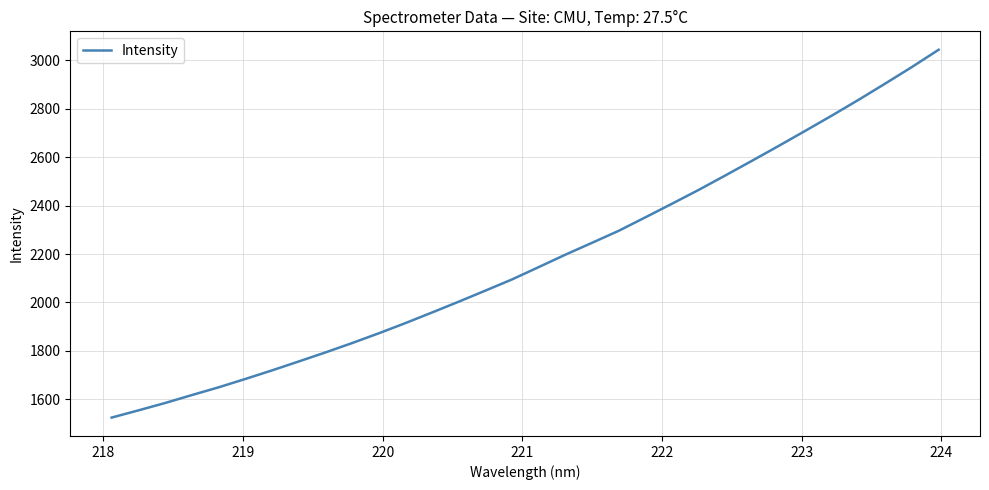

Reading left to right, transcribe all the data shown in this chart.

1524.1	1553.7	1584.2	1617.0	1648.9	1683.4	1718.9	1755.7	1793.0	1831.7	1872.1	1914.4	1958.3	2003.0	2048.7	2095.0	2146.0	2197.3	2246.4	2296.0	2351.7	2408.0	2465.1	2524.8	2585.4	2646.8	2709.3	2772.5	2837.6	2904.6	2973.0	3044.1